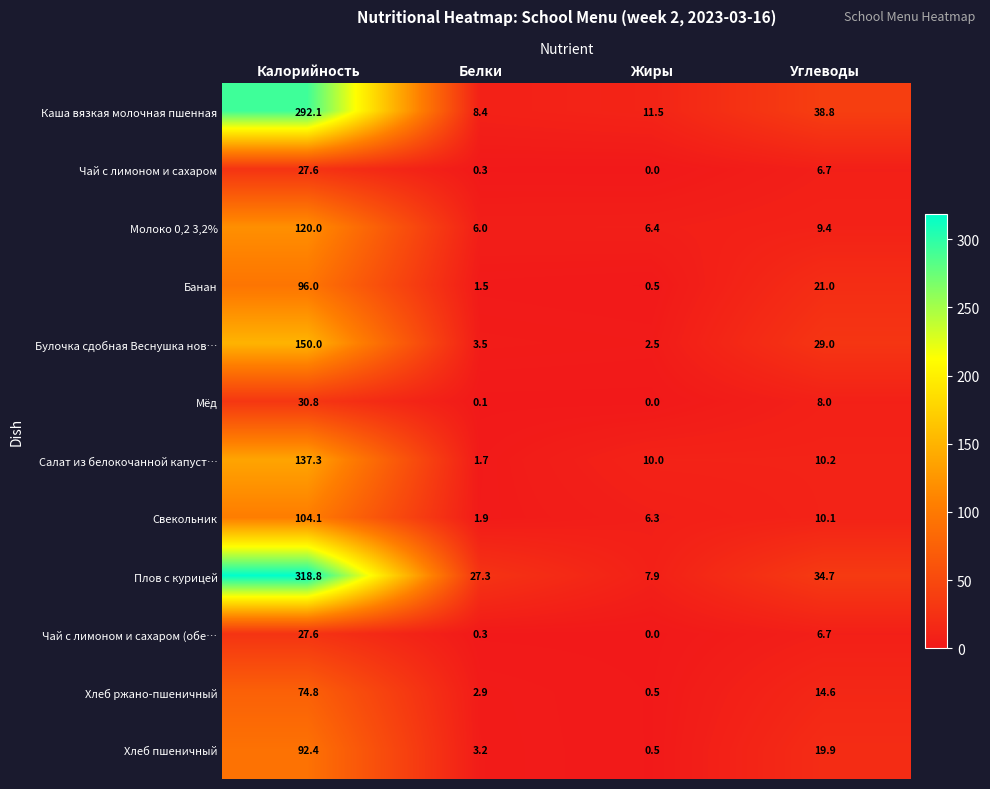

At how many categories does at least one series exceed 171?

1